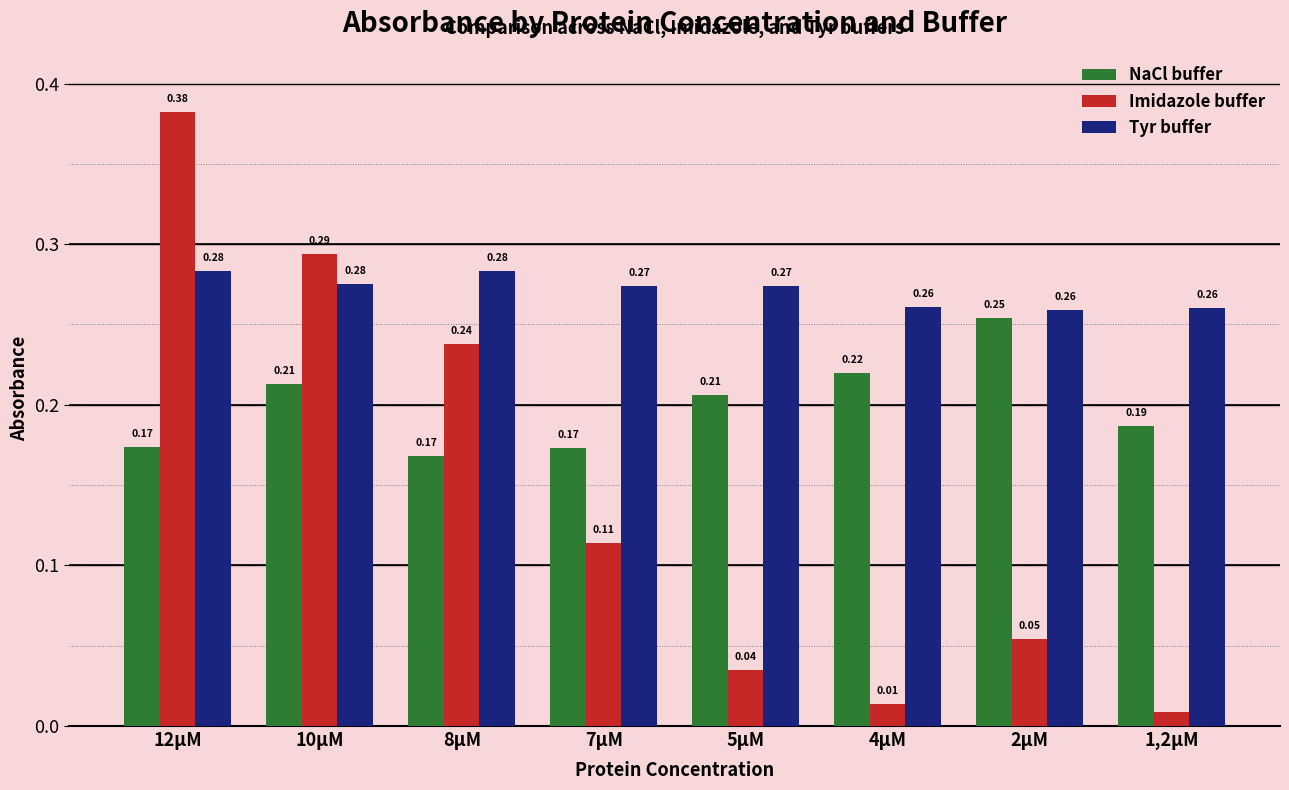

What is the label of the 2nd bar from the right?

2µM